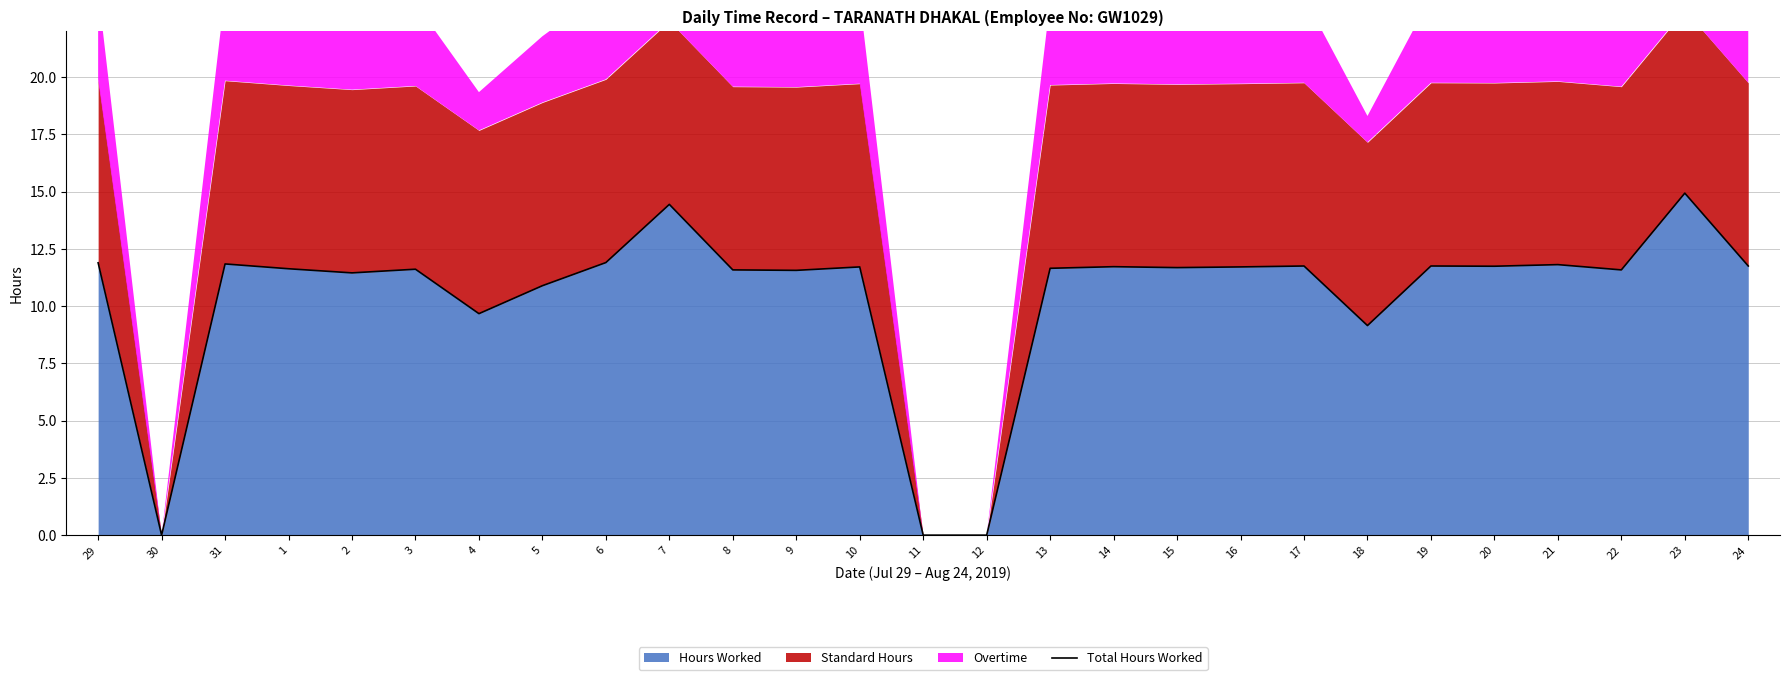

Where is the first local minimum?

30